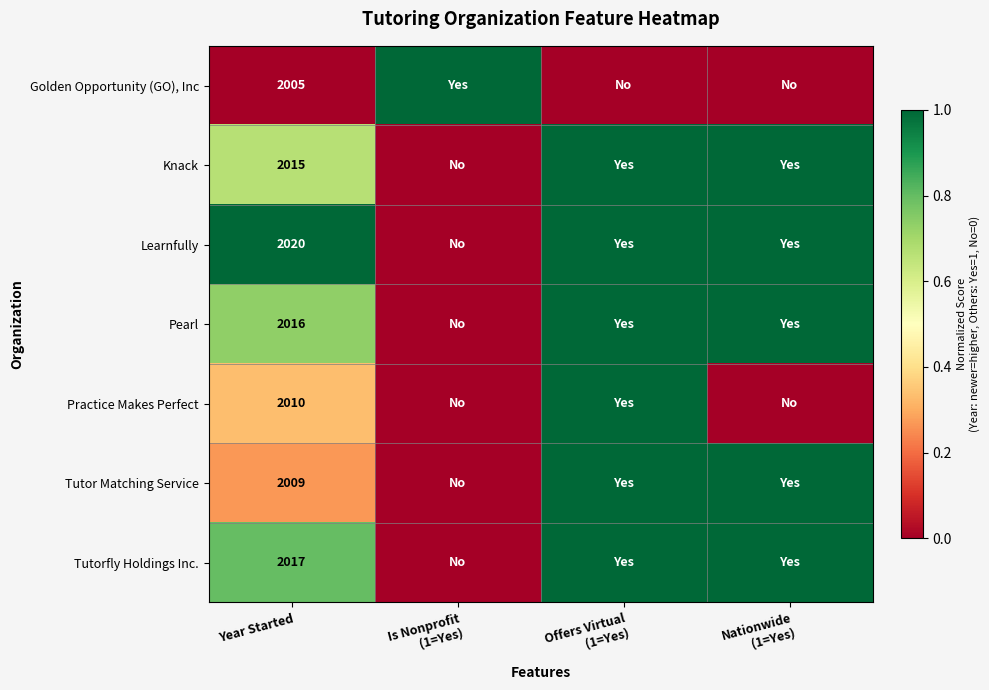

True or false: Tutorfly Holdings Inc. has a value of 2017 at Year Started.

True